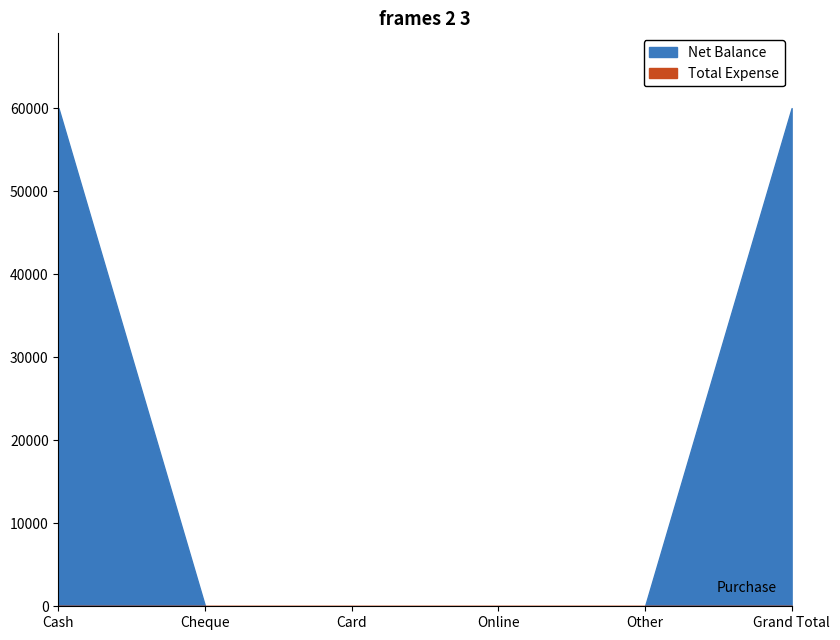

What is the difference between the highest and lowest values at Cash?

59997